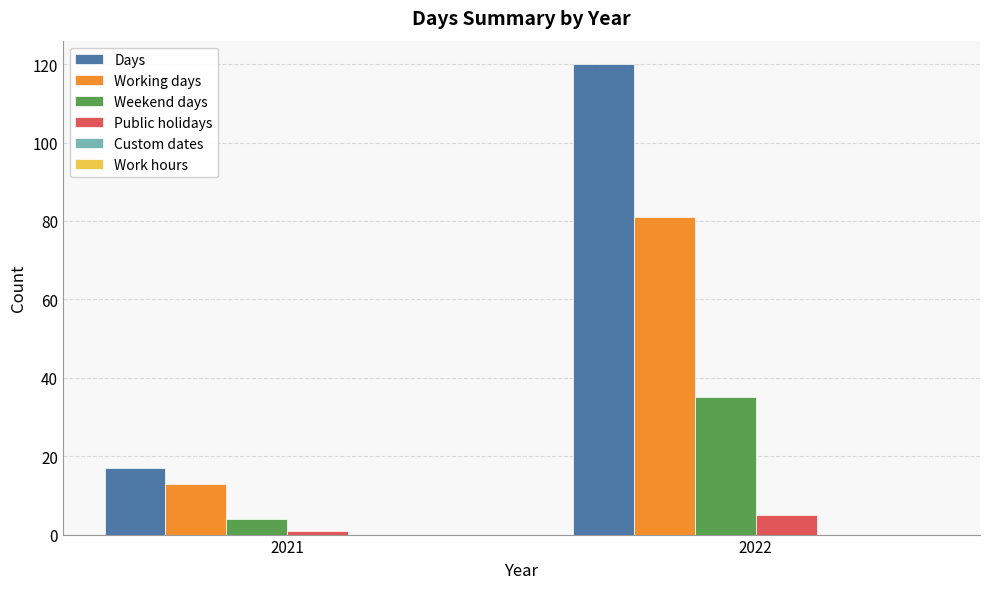

Count the number of categories in the chart.

2